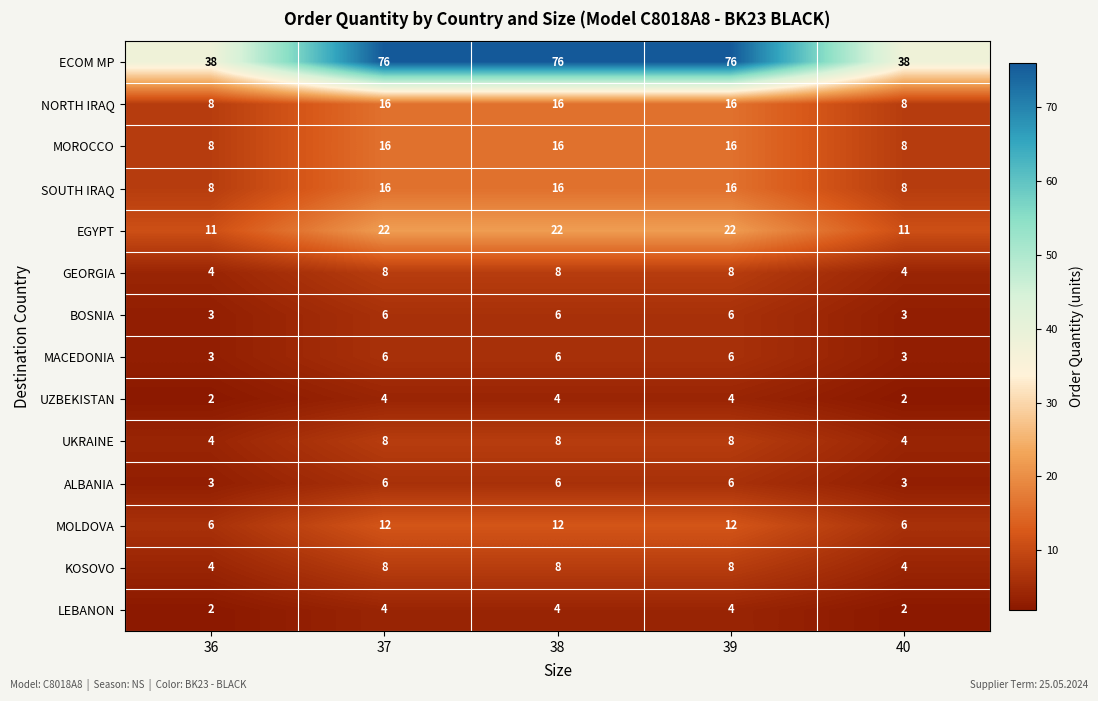

Is it true that MOROCCO equals 7 at 38?

False